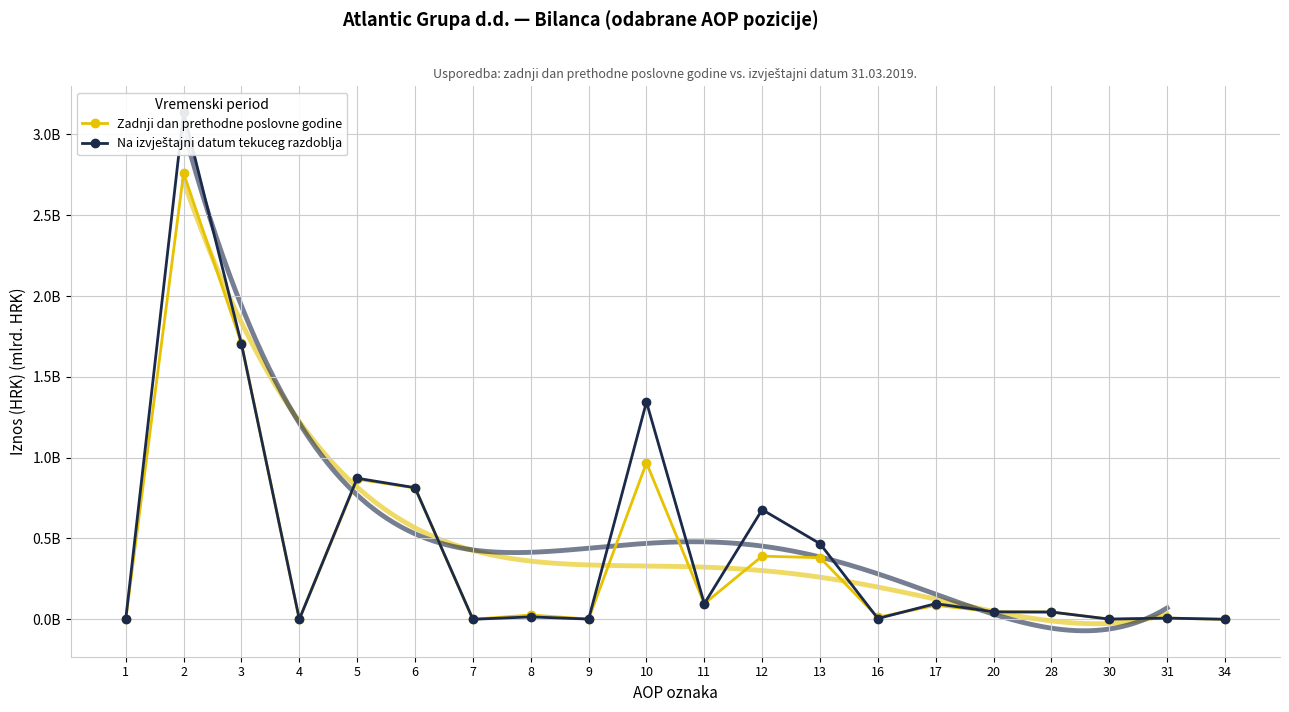

How many values in Na izvještajni datum tekuceg razdoblja are above zero?

16